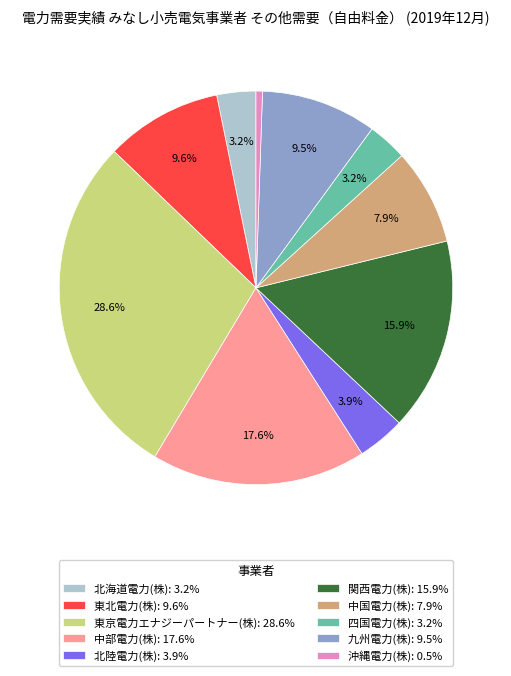

Is there any slice that represents more than half of the pie?

No